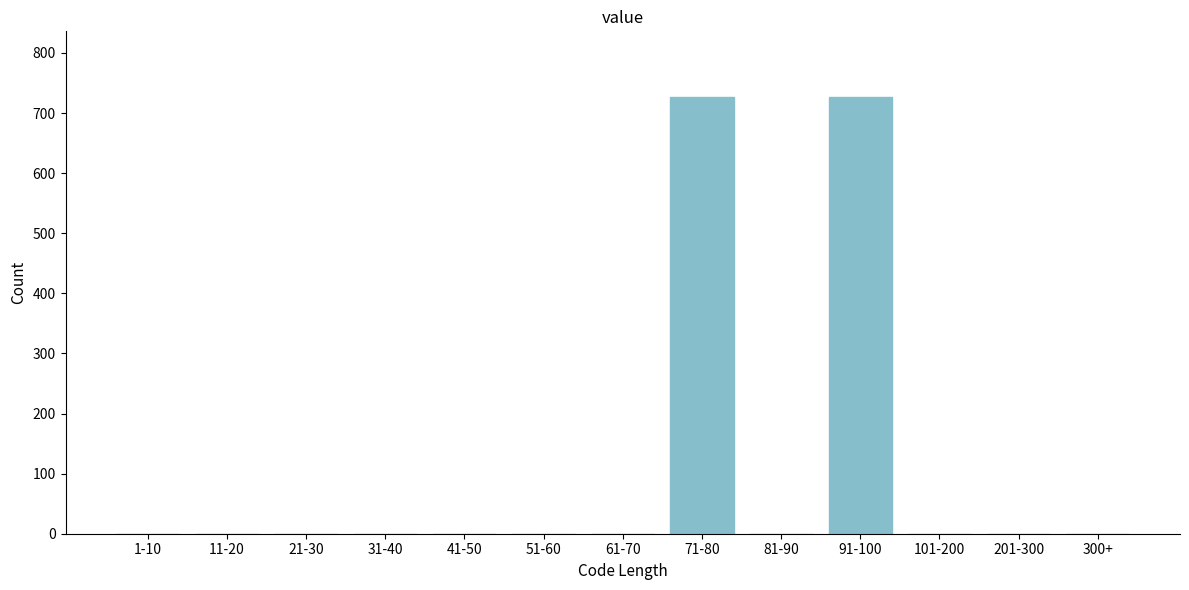

Reading right to left, extract all data points from this chart.

300+=0	201-300=0	101-200=0	91-100=727	81-90=0	71-80=727	61-70=0	51-60=0	41-50=0	31-40=0	21-30=0	11-20=0	1-10=0